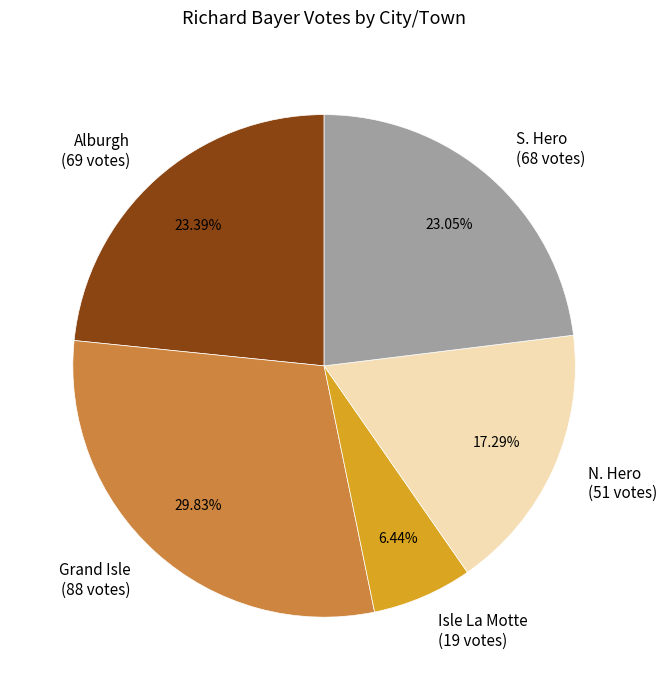

Is there any slice that represents more than half of the pie?

No